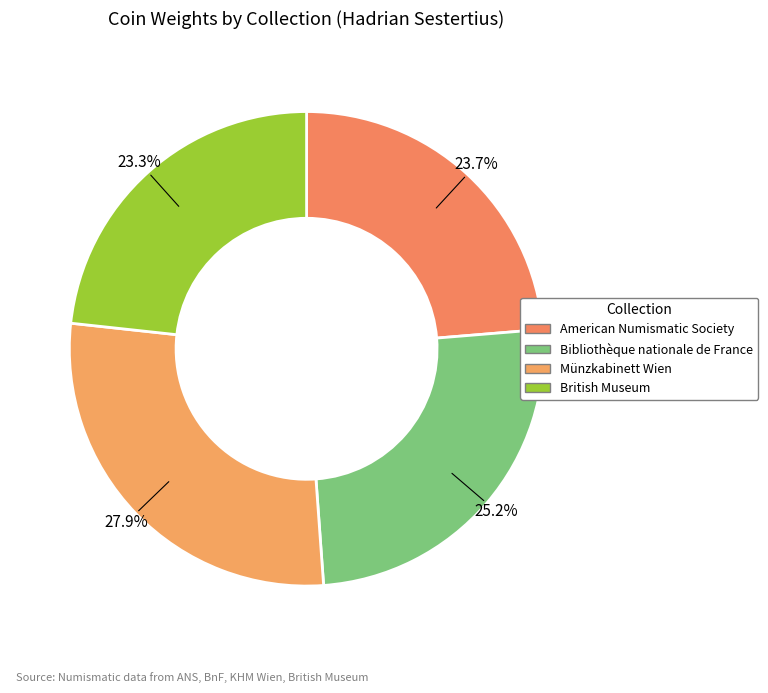

How much of the chart is everything except British Museum?

76.7%